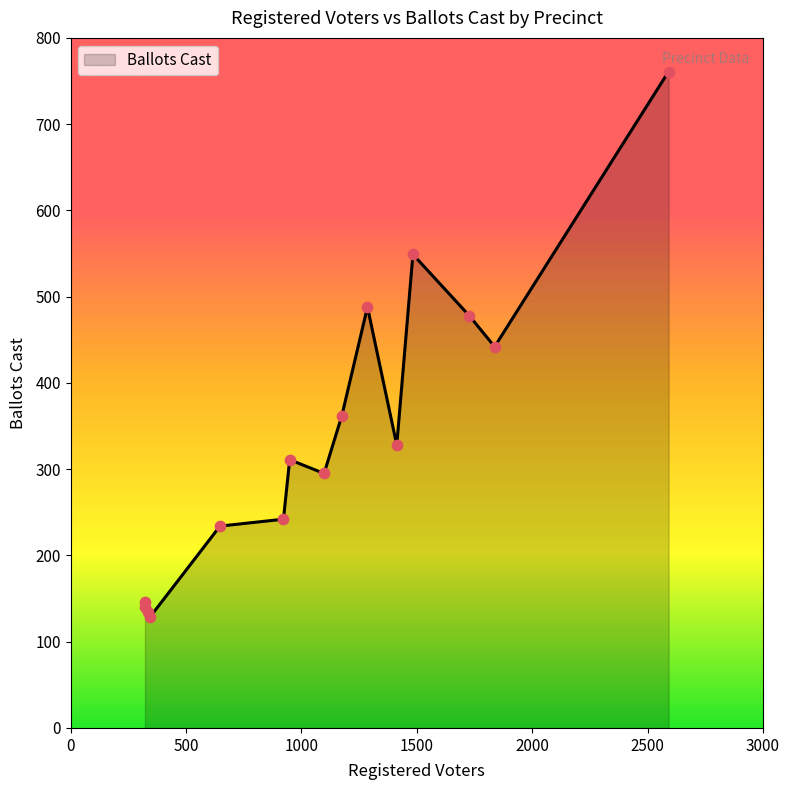

What is the smallest value displayed?

129